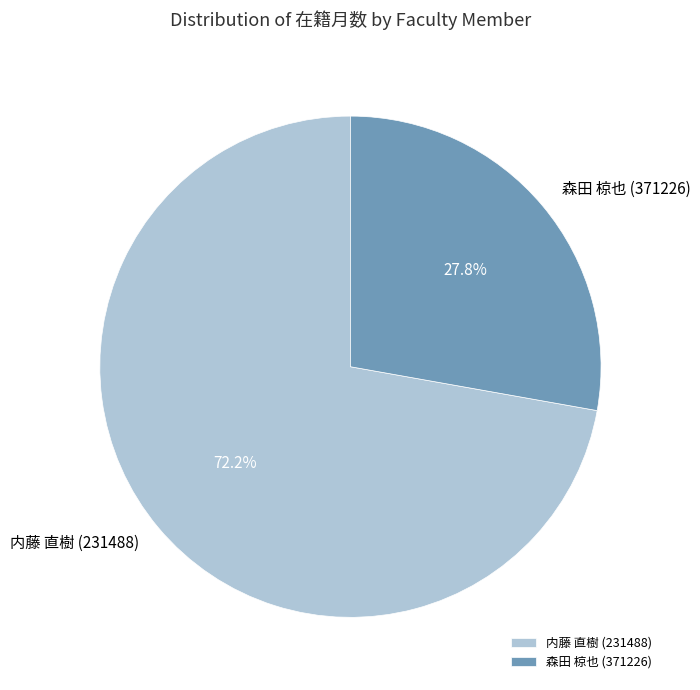

To the nearest percent, what portion does 森田 椋也 (371226) represent?

28%